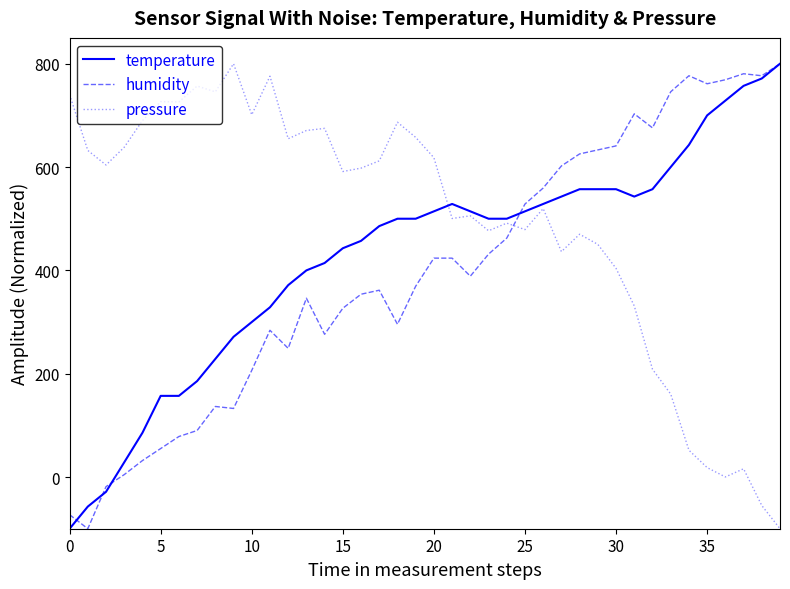

What is the maximum value for humidity?

800.0